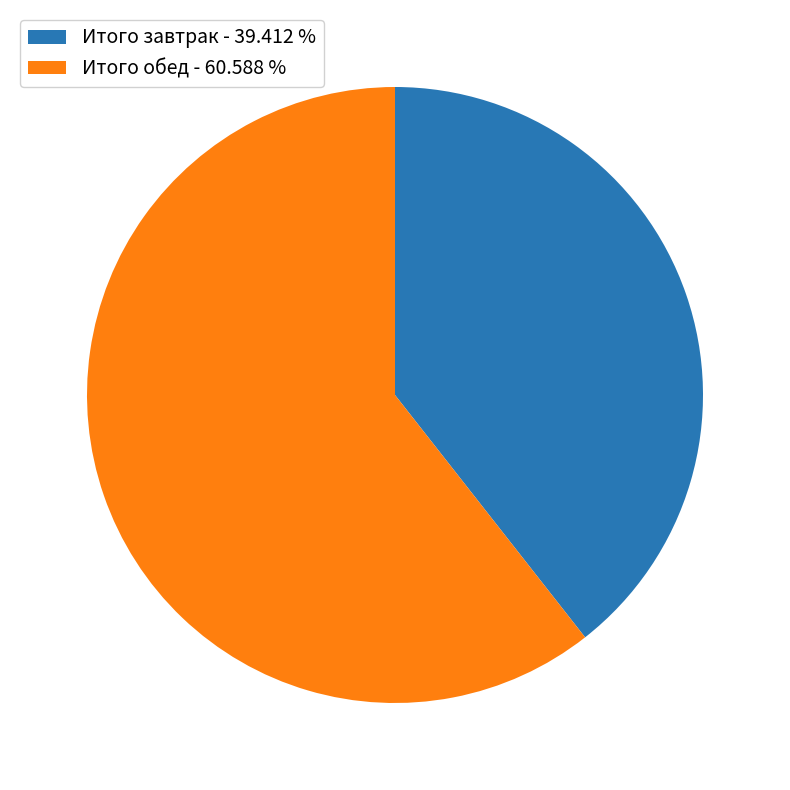

Combined, do Итого обед and Итого завтрак account for over 50%?

Yes